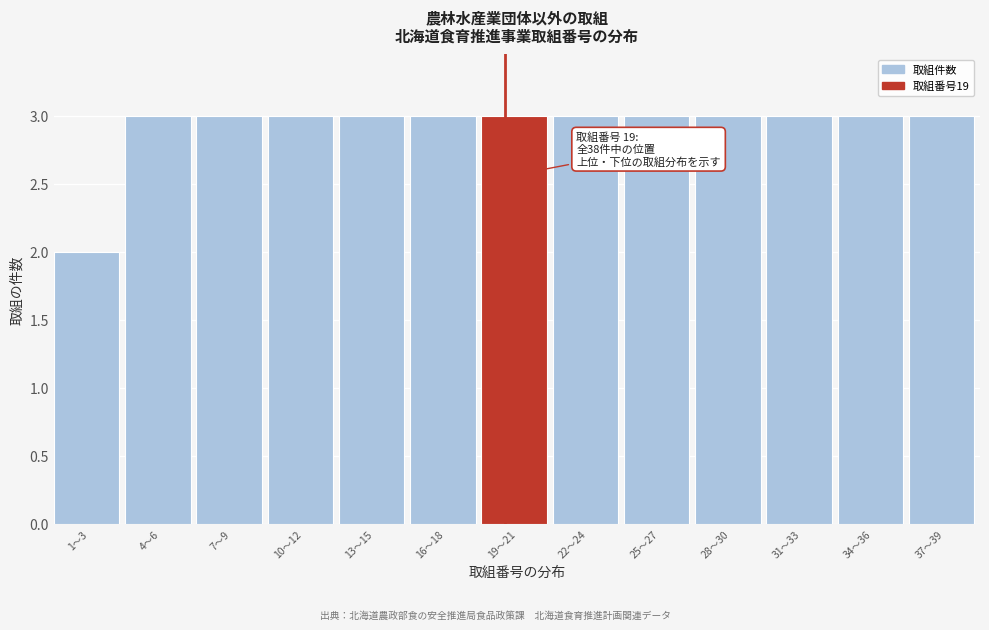

Reading left to right, what are all the values shown in this chart?

2	3	3	3	3	3	3	3	3	3	3	3	3